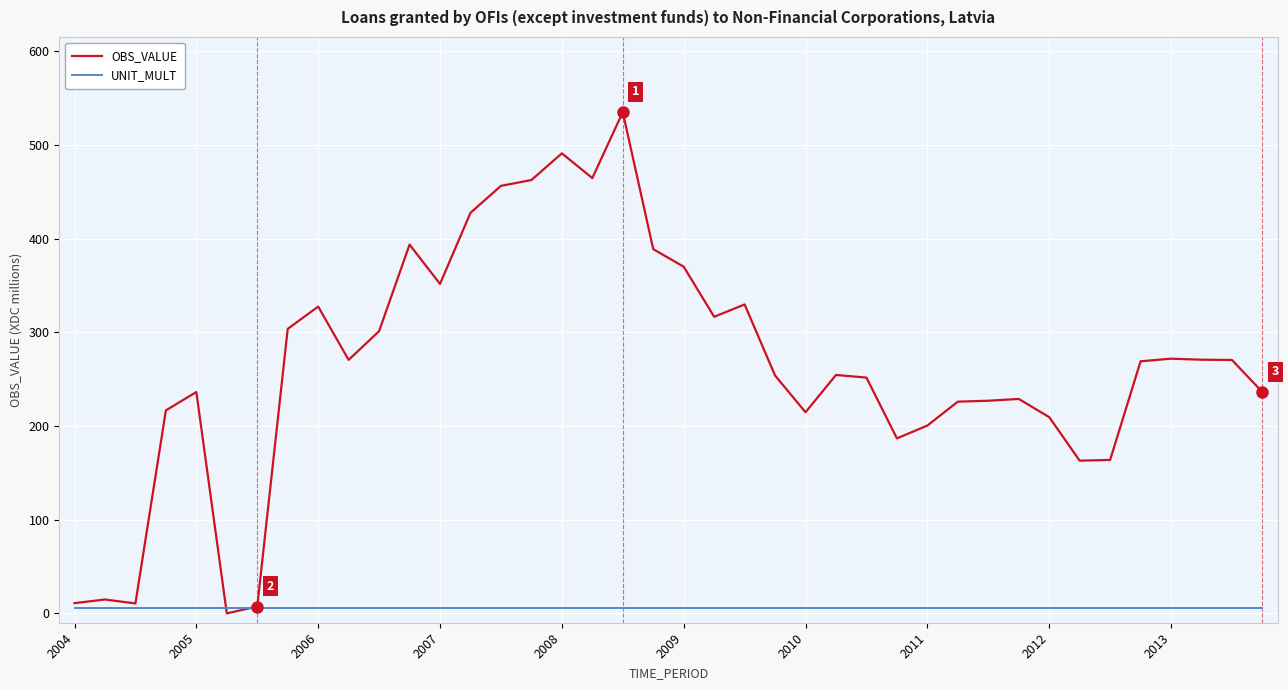

How many lines are shown in the chart?

2